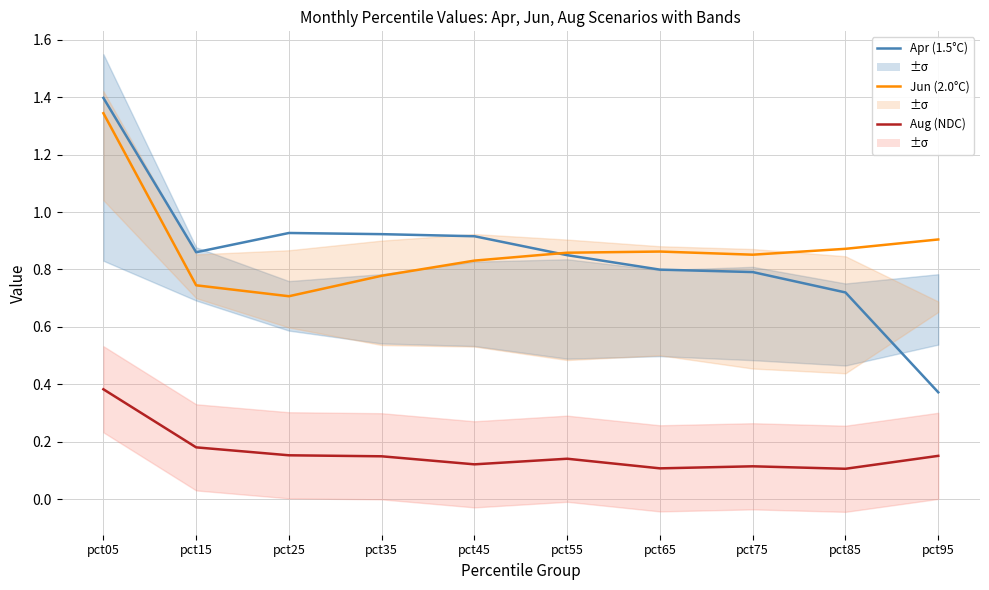

At how many categories does at least one series exceed 0?

10